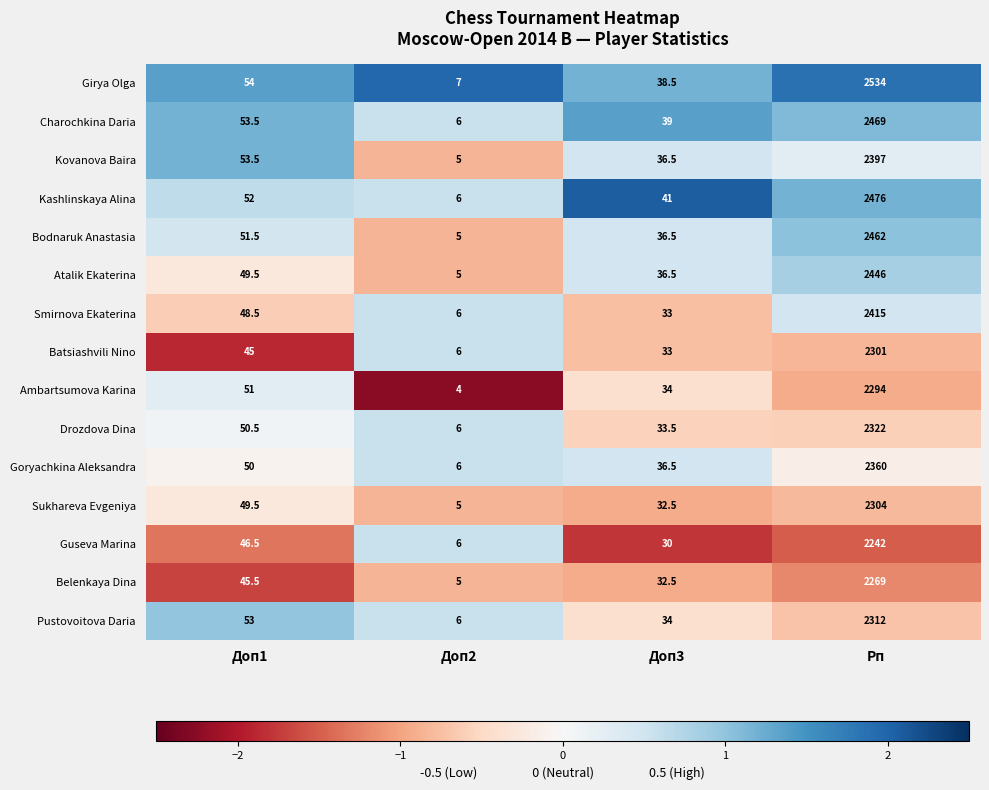

List the series in order of their peak value, highest first.

Girya Olga, Kashlinskaya Alina, Charochkina Daria, Bodnaruk Anastasia, Atalik Ekaterina, Smirnova Ekaterina, Kovanova Baira, Goryachkina Aleksandra, Drozdova Dina, Pustovoitova Daria, Sukhareva Evgeniya, Batsiashvili Nino, Ambartsumova Karina, Belenkaya Dina, Guseva Marina